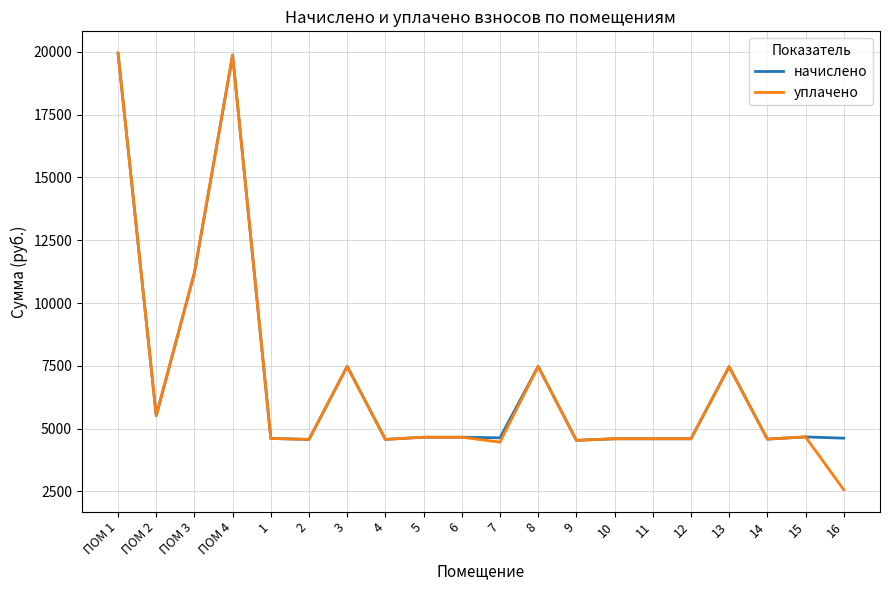

Rank the series at 16 from highest to lowest value.

начислено, уплачено